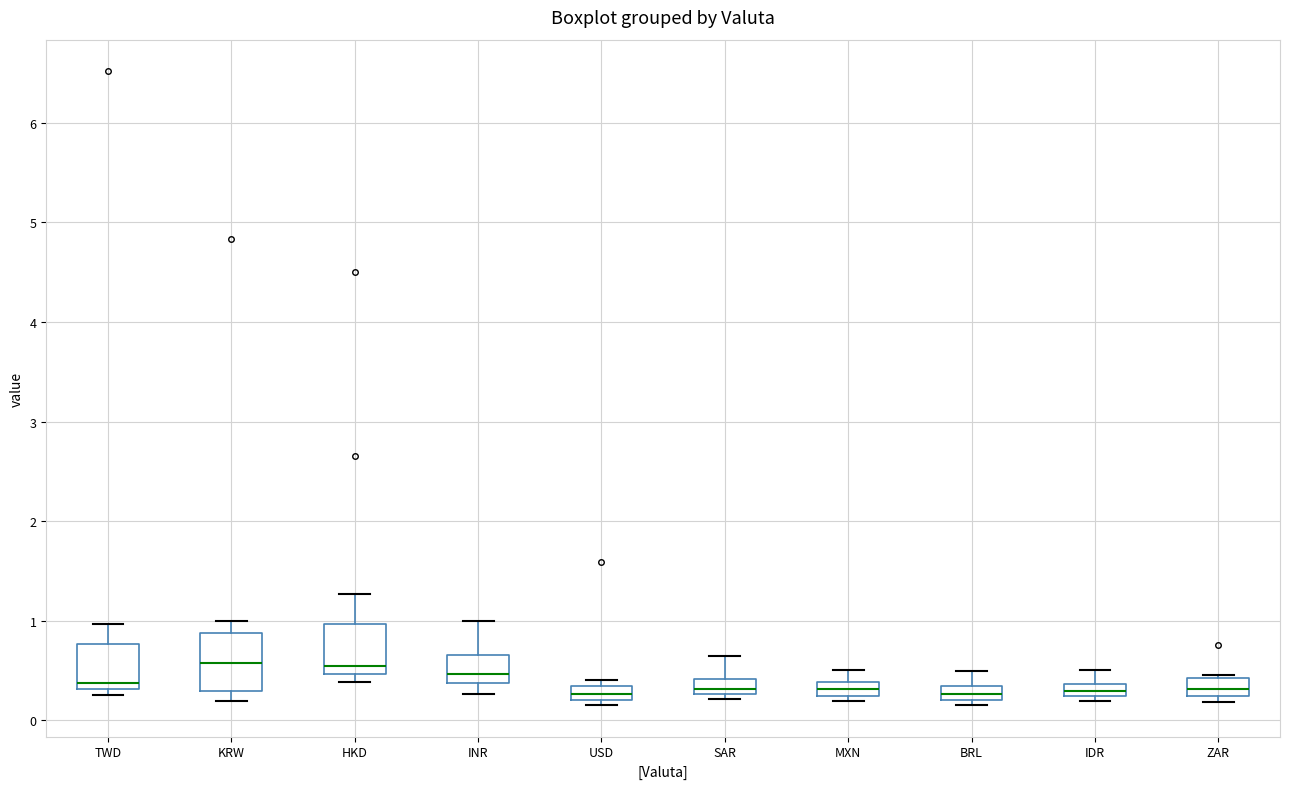

Where is the upper edge of the box for KRW on the y-axis? The values are not printed on the chart, so give them approximately, as read against the axis.

0.9